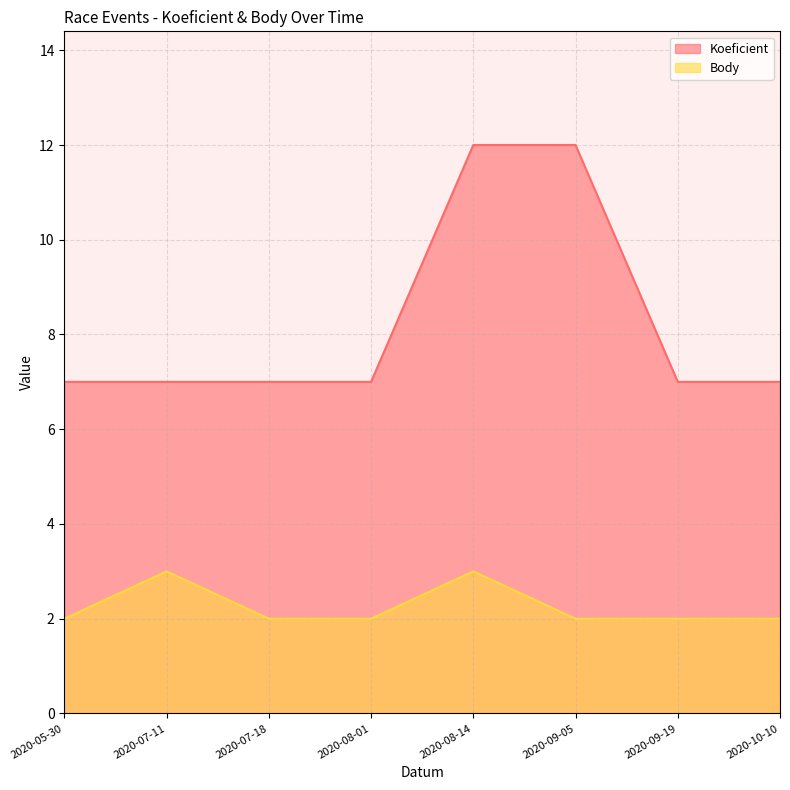

How many lines are shown in the chart?

2